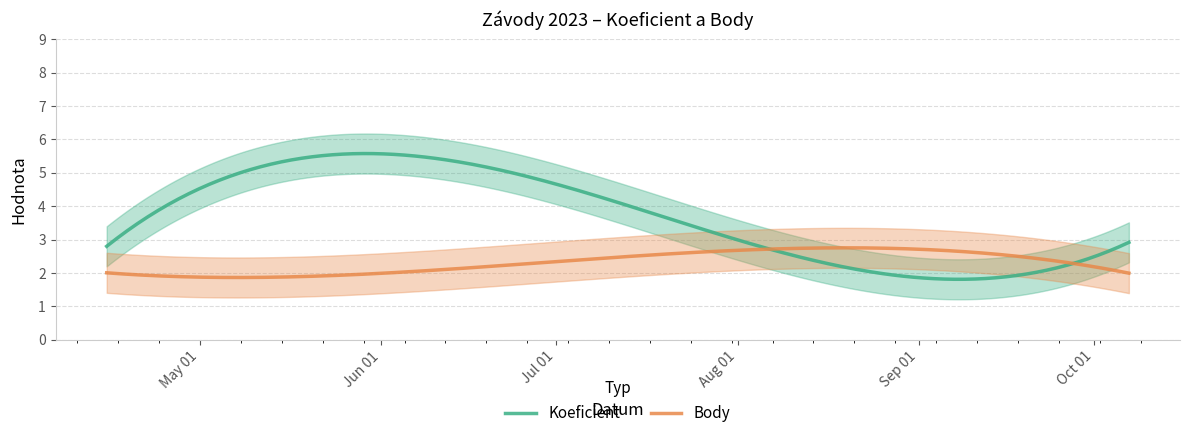

Is it true that Body equals 1 at 2023-06-10?

False